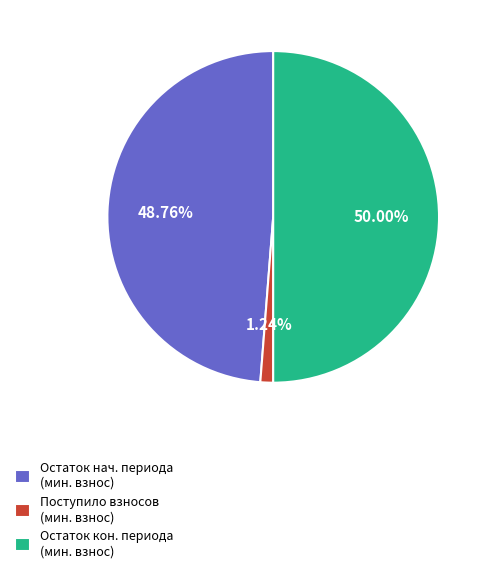

Is Поступило взносов (мин. взнос) the majority of the pie?

No